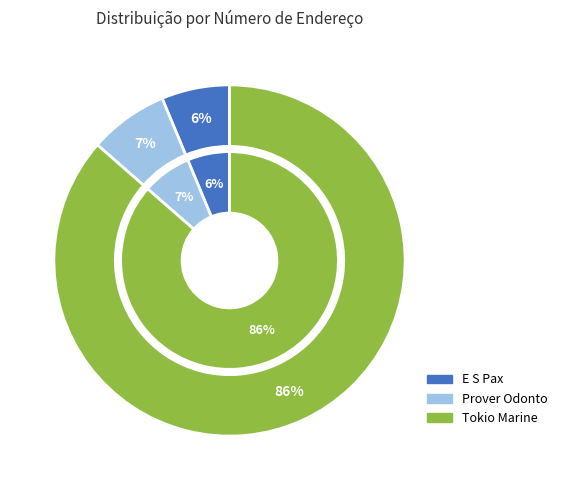

What is the smallest slice in the pie chart?

E S Pax Prestadora